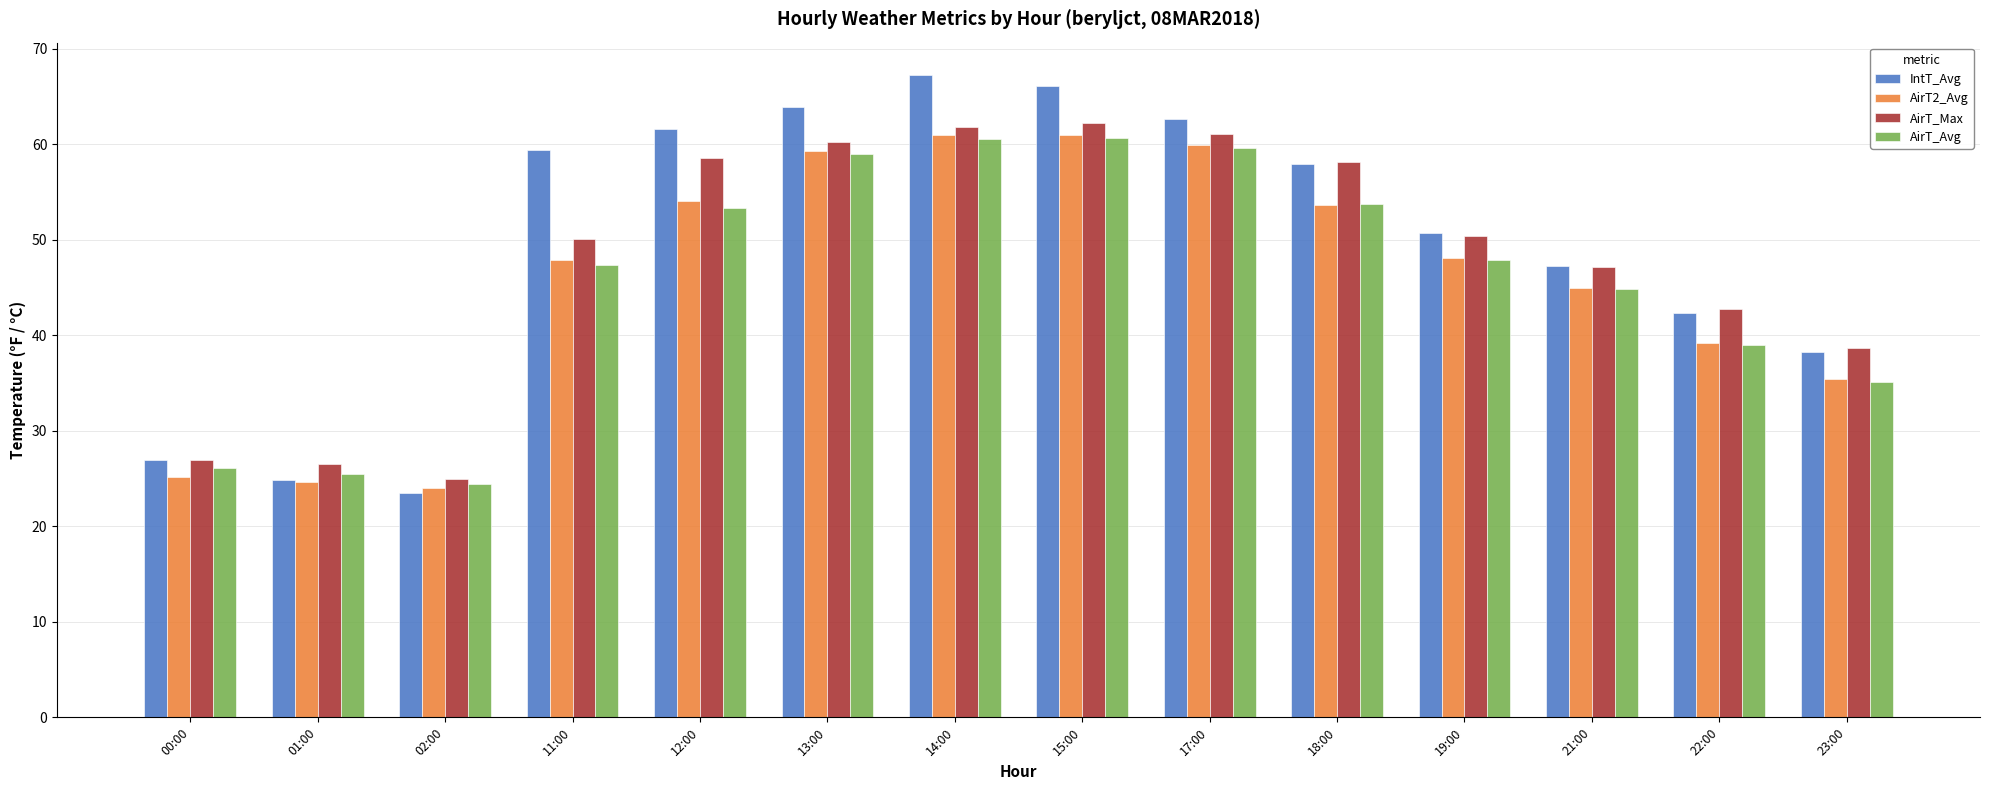

What is the greatest value displayed?

67.3